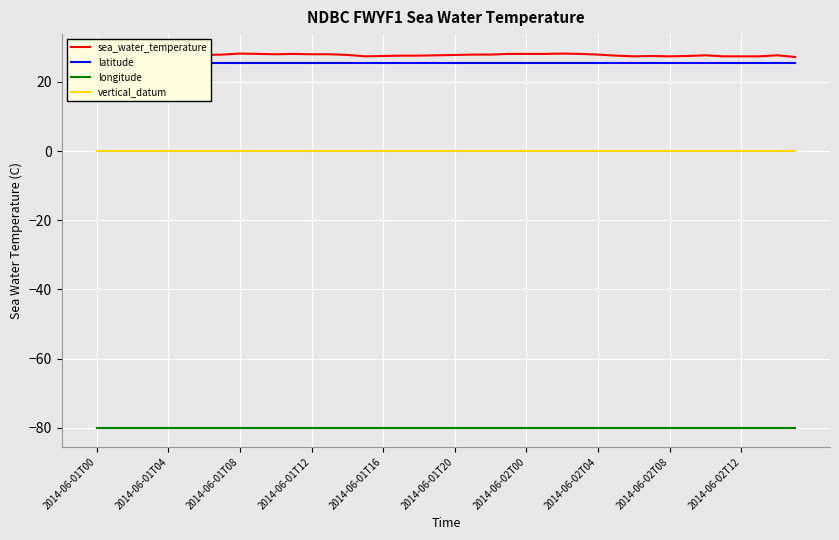

The vertical_datum series shows 0.0 at 2014-06-02T04. True or false?

True